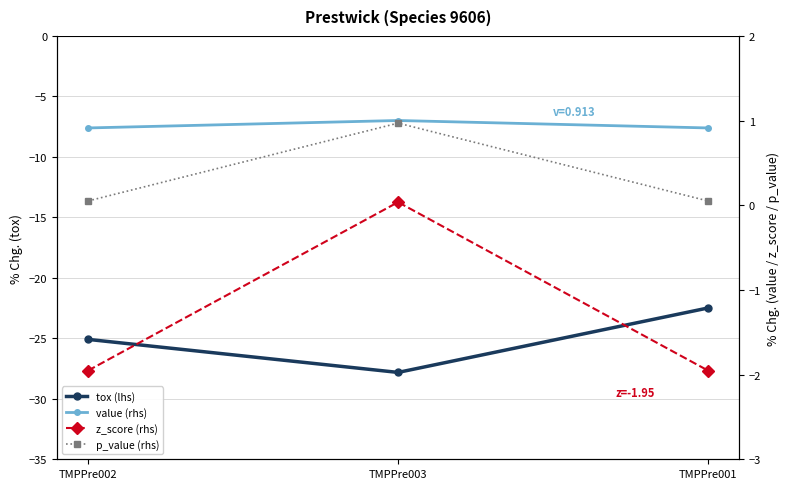

What are all the series names shown in the legend?

tox (lhs), value (rhs), z_score (rhs), p_value (rhs)